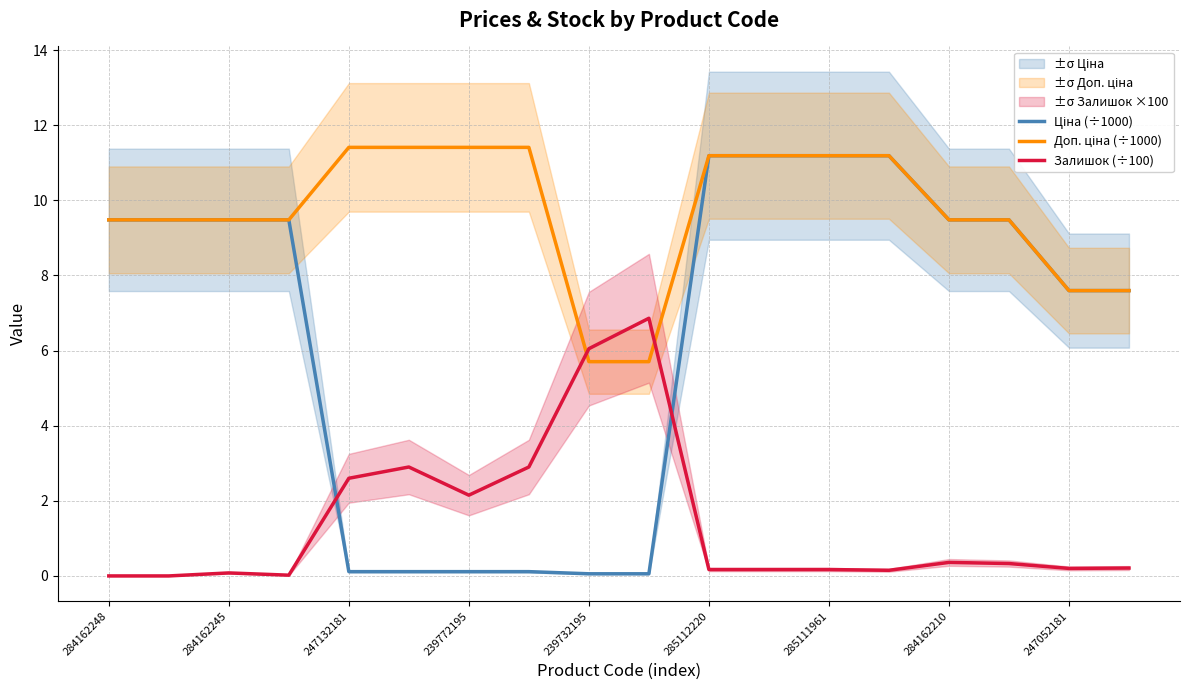

Reading left to right, extract all data points from this chart.

Ціна (÷1000): 9.5	9.5	9.5	9.5	0.1	0.1	0.1	0.1	0.1	0.1	11.2	11.2	11.2	11.2	9.5	9.5	7.6	7.6
Доп. ціна (÷1000): 9.5	9.5	9.5	9.5	11.4	11.4	11.4	11.4	5.7	5.7	11.2	11.2	11.2	11.2	9.5	9.5	7.6	7.6
Залишок (÷100): 0.0	0.0	0.1	0.0	2.6	2.9	2.1	2.9	6.0	6.9	0.2	0.2	0.2	0.1	0.4	0.3	0.2	0.2